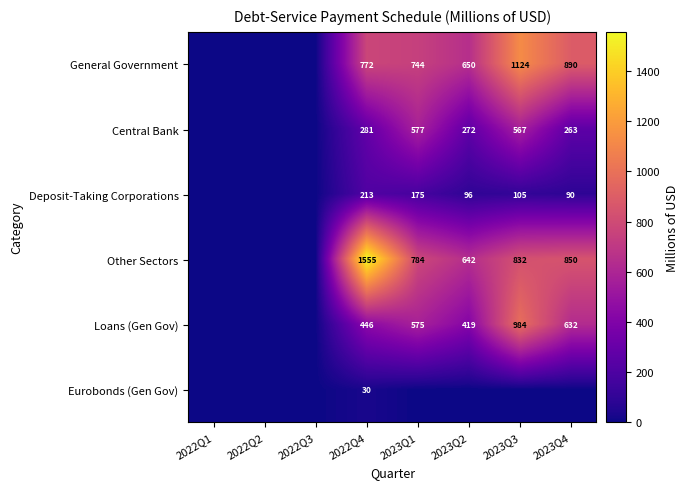

What is the difference between the Deposit-Taking Corporations values at 2023Q2 and 2023Q4?

6